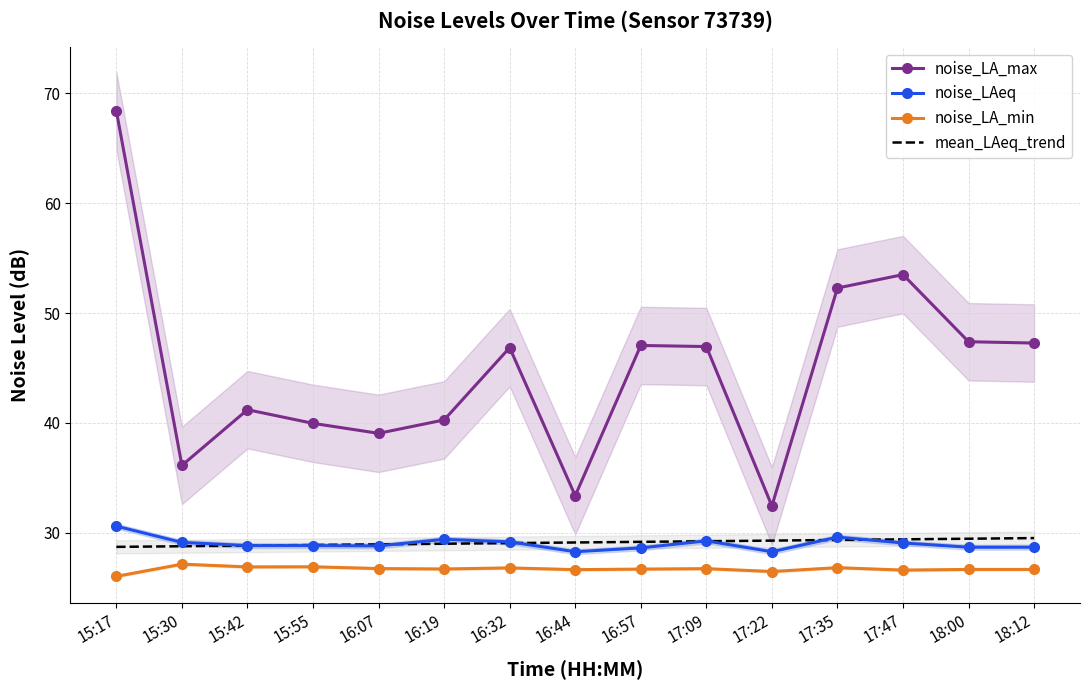

What is the difference between the mean_LAeq_trend values at 15:55 and 16:44?

0.2